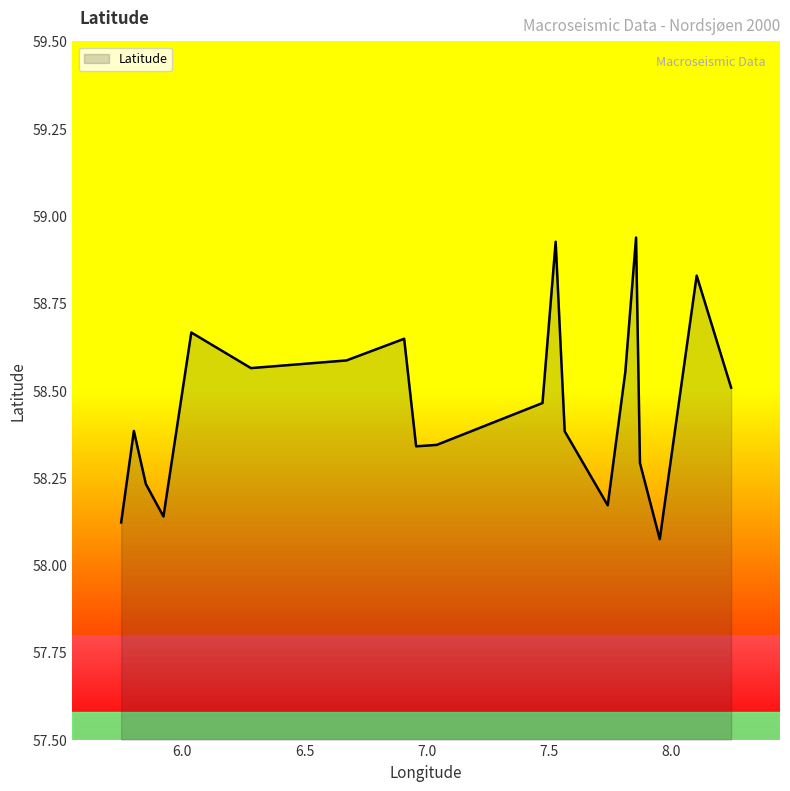

What is the difference between the maximum and minimum values?

0.9